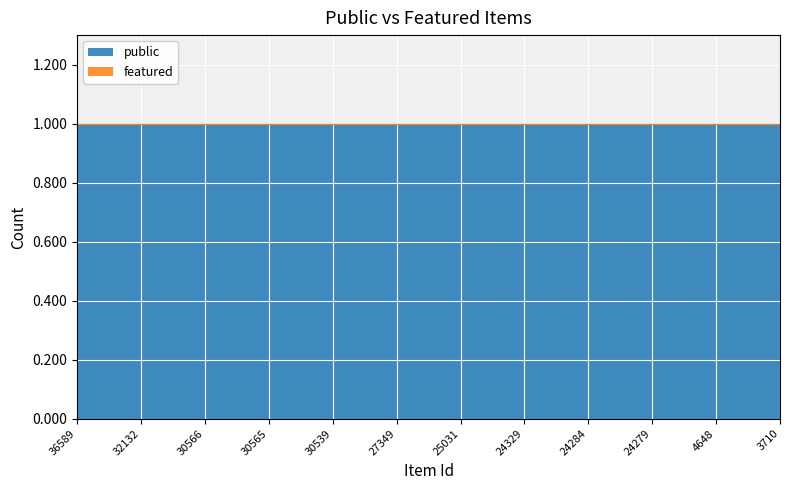

True or false: featured and public cross at least once.

False